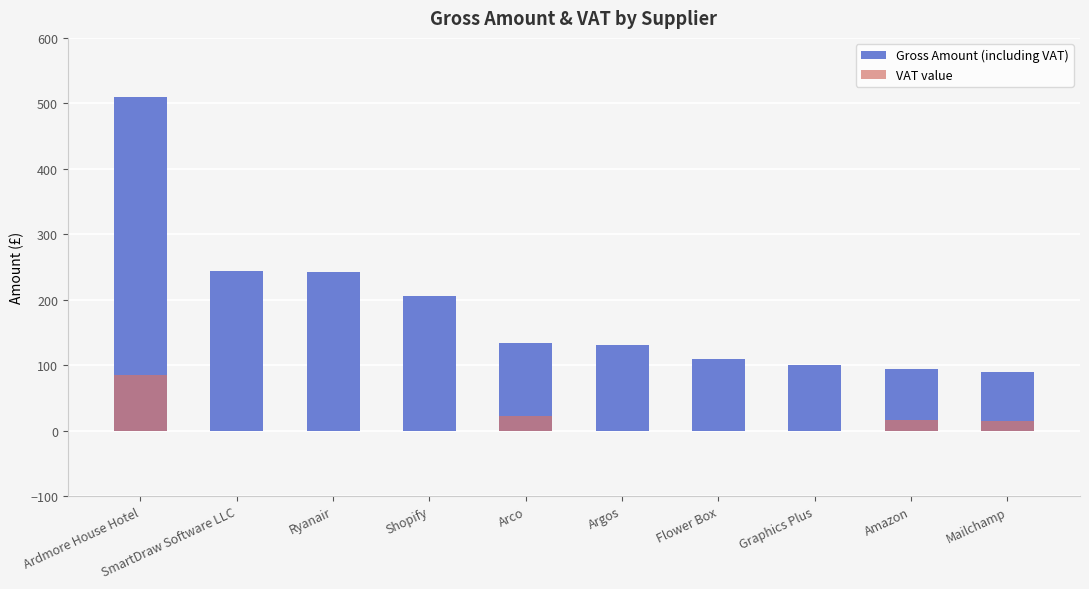

The Gross Amount (including VAT) series shows 134.3 at Arco. True or false?

True